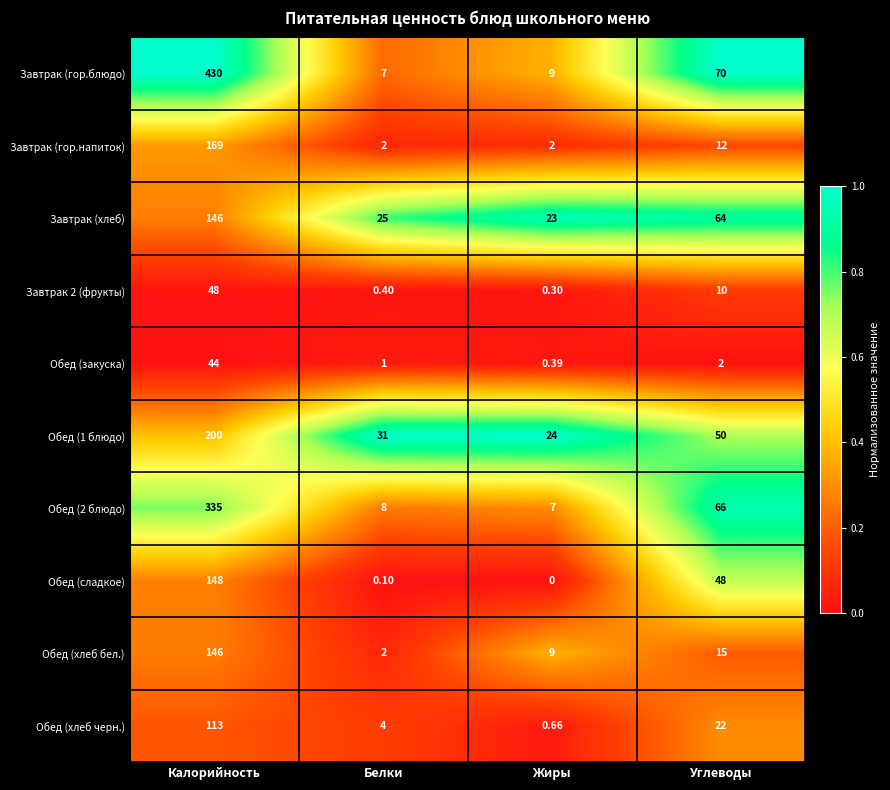

At how many categories does at least one series exceed 0?

4